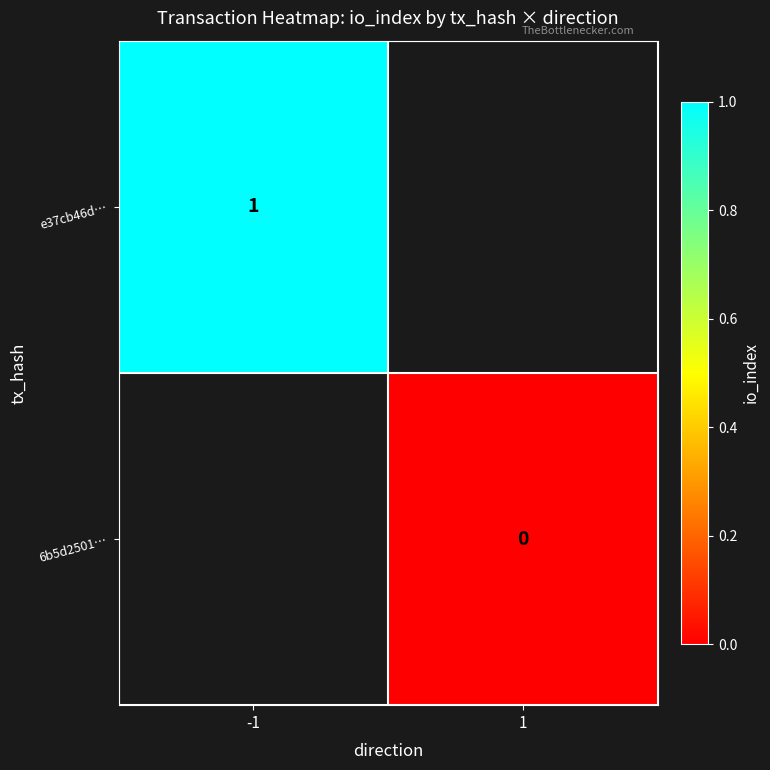

The e37cb46d… series shows 1 at -1. True or false?

True